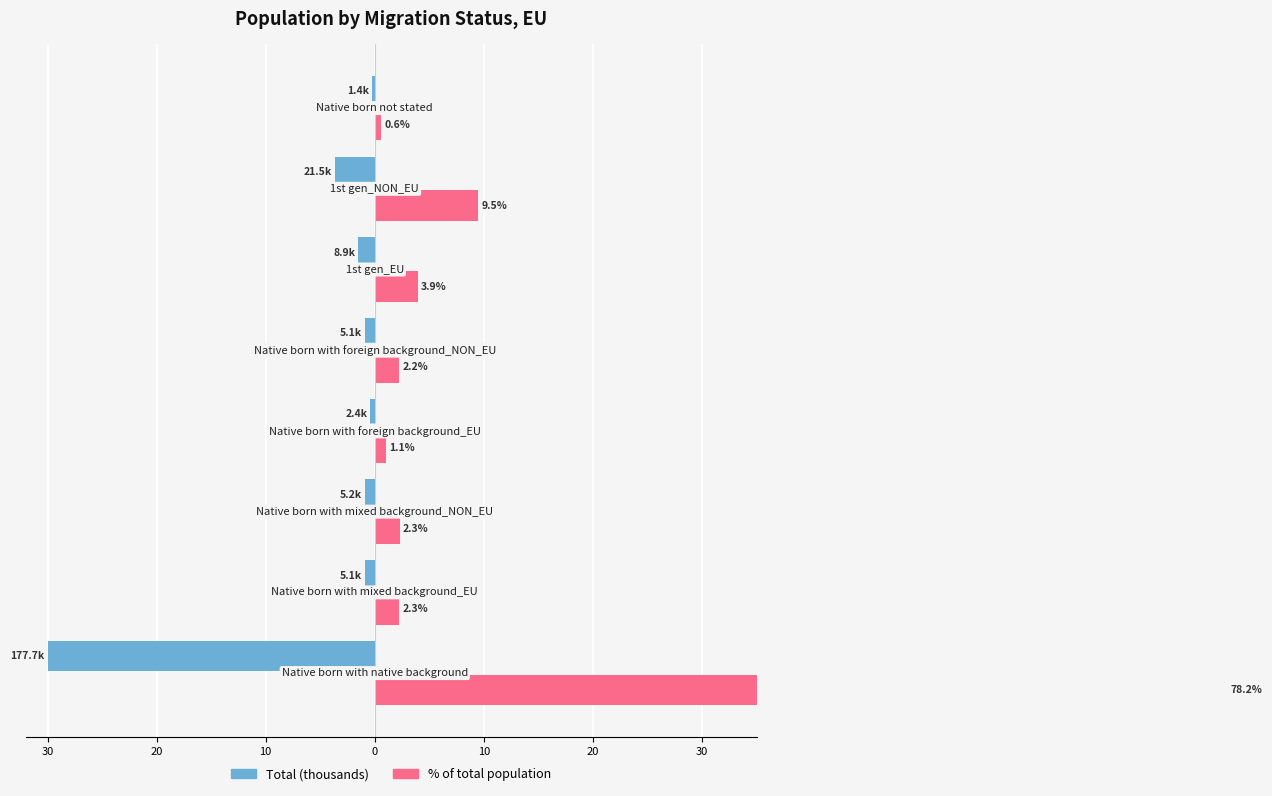

The Total (thousands) series shows -8.8 at 30. True or false?

False